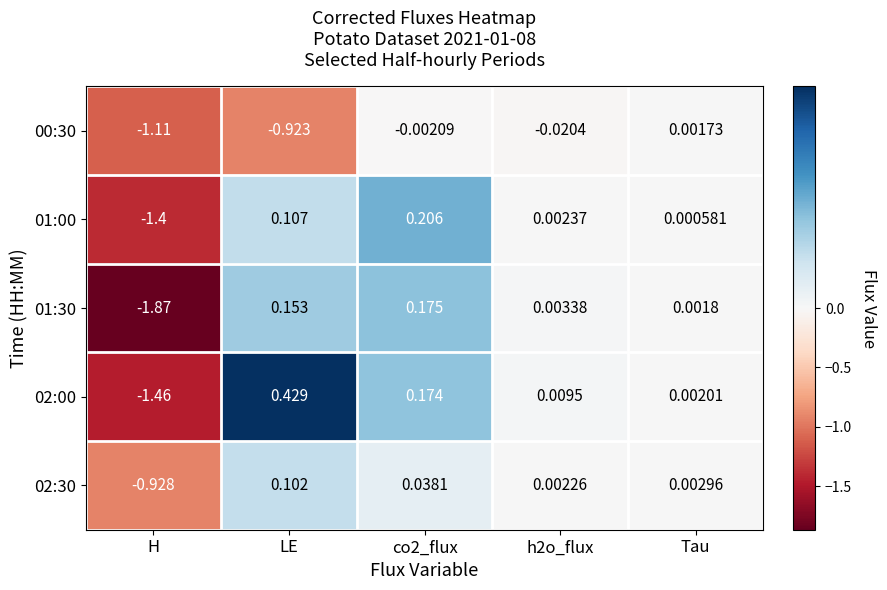

Which category has the lowest value in the 02:00 series?

H